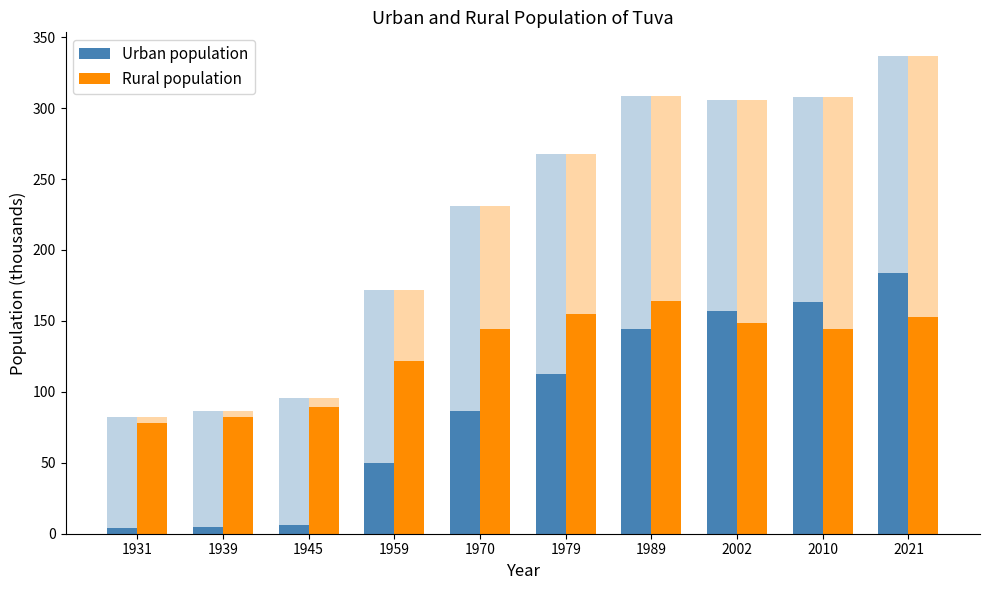

List the series in order of their overall mean, highest first.

Rural population, Urban population